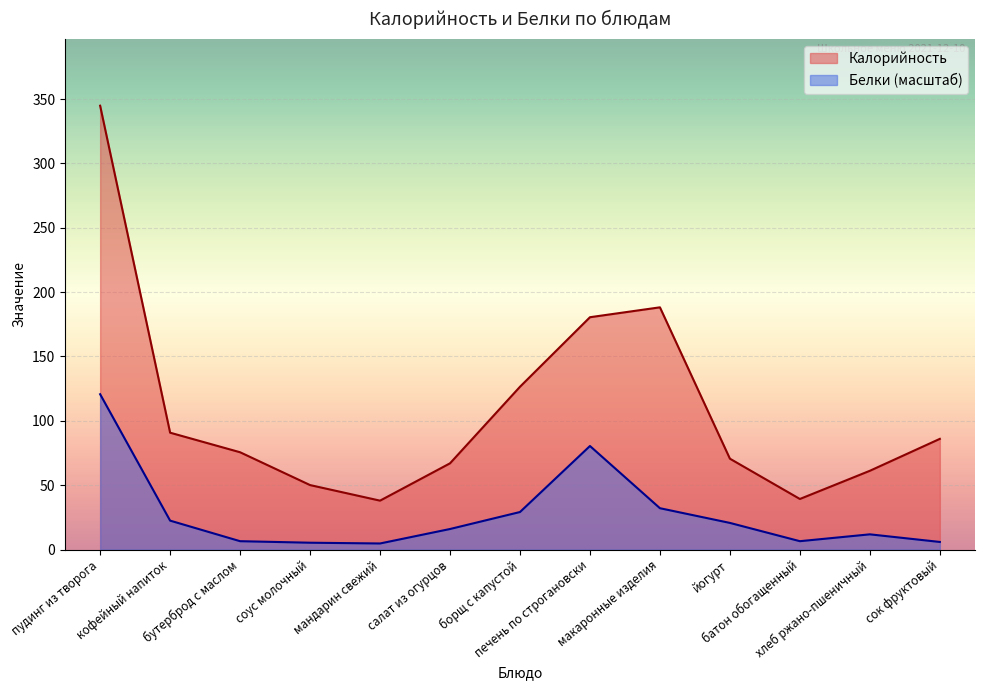

What is the label of the 10th point from the right?

соус молочный